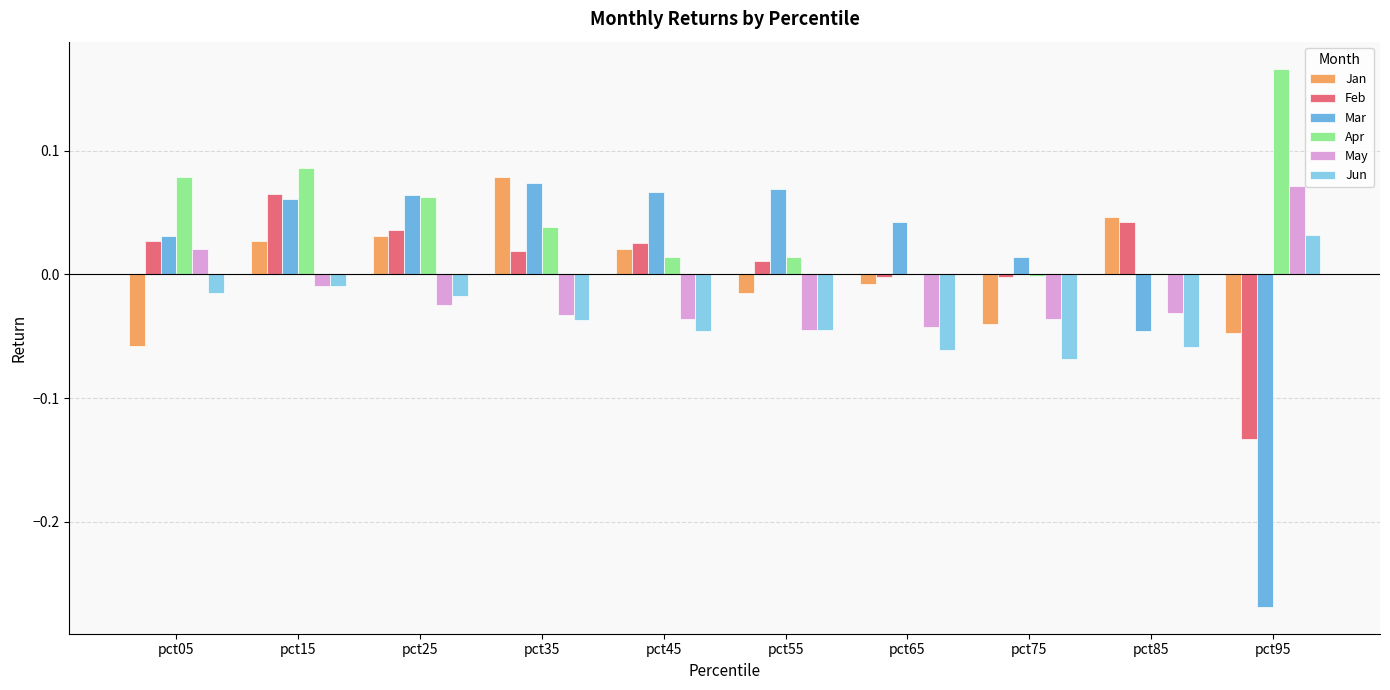

How many groups of bars are there?

10